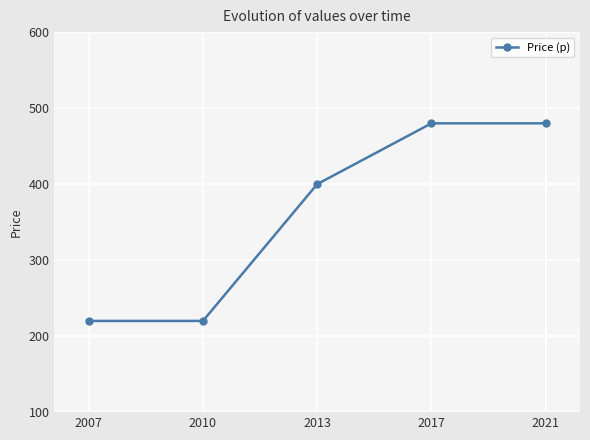

Reading right to left, what are all the values shown in this chart?

480	480	400	220	220